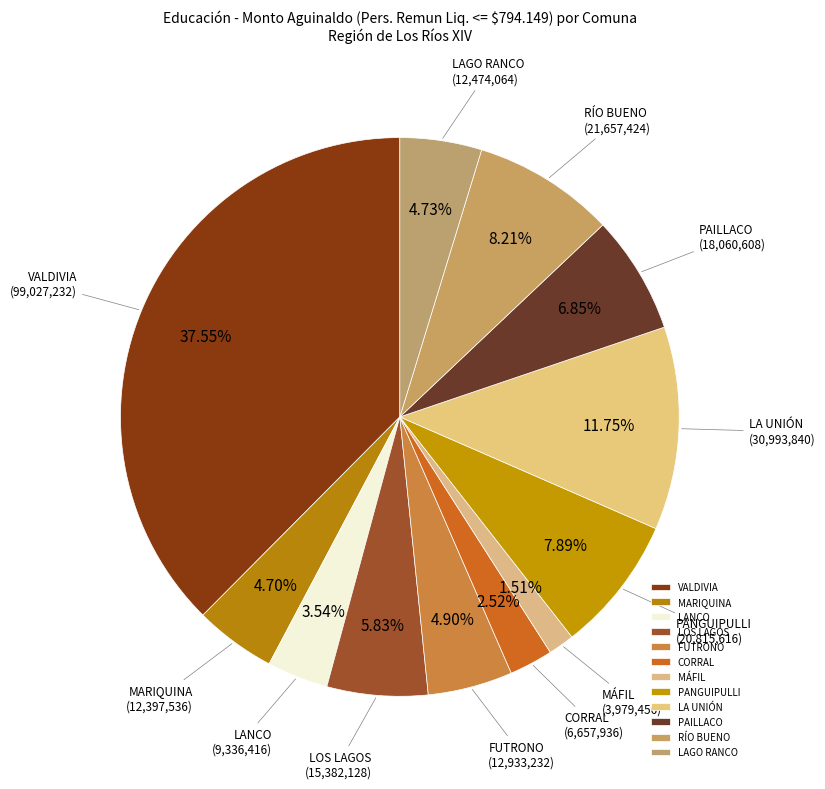

The LA UNIÓN slice represents 12% of the pie. True or false?

True